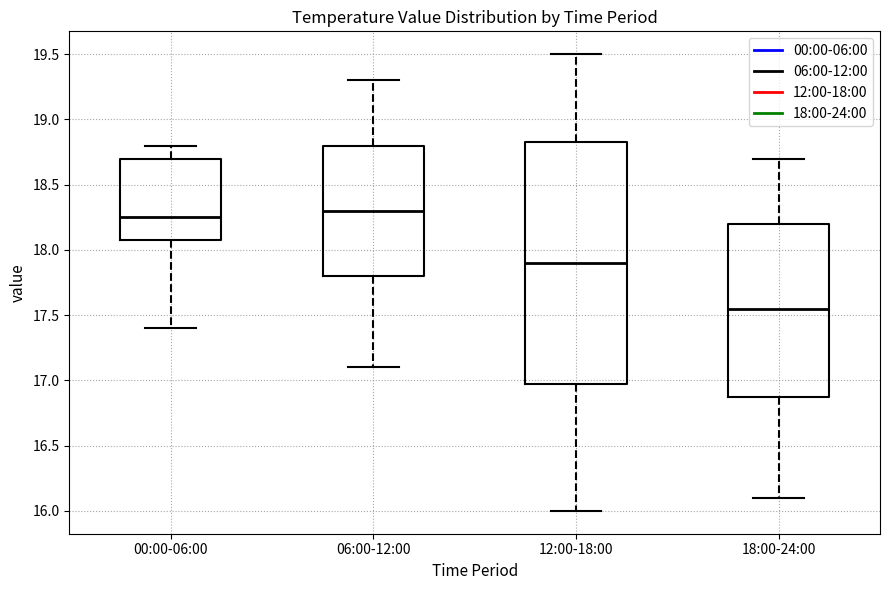

Reading left to right, read every box against the y-axis: the position of its median line, the range the box covers, and the ends of its whiskers. The values are not printed on the chart, so give them approximately, as read against the axis.

00:00-06:00: median 18.25, box 18.10 to 18.70, whiskers 17.40 to 18.80
06:00-12:00: median 18.30, box 17.80 to 18.80, whiskers 17.10 to 19.30
12:00-18:00: median 17.90, box 17.00 to 18.85, whiskers 16.00 to 19.50
18:00-24:00: median 17.55, box 16.90 to 18.20, whiskers 16.10 to 18.70